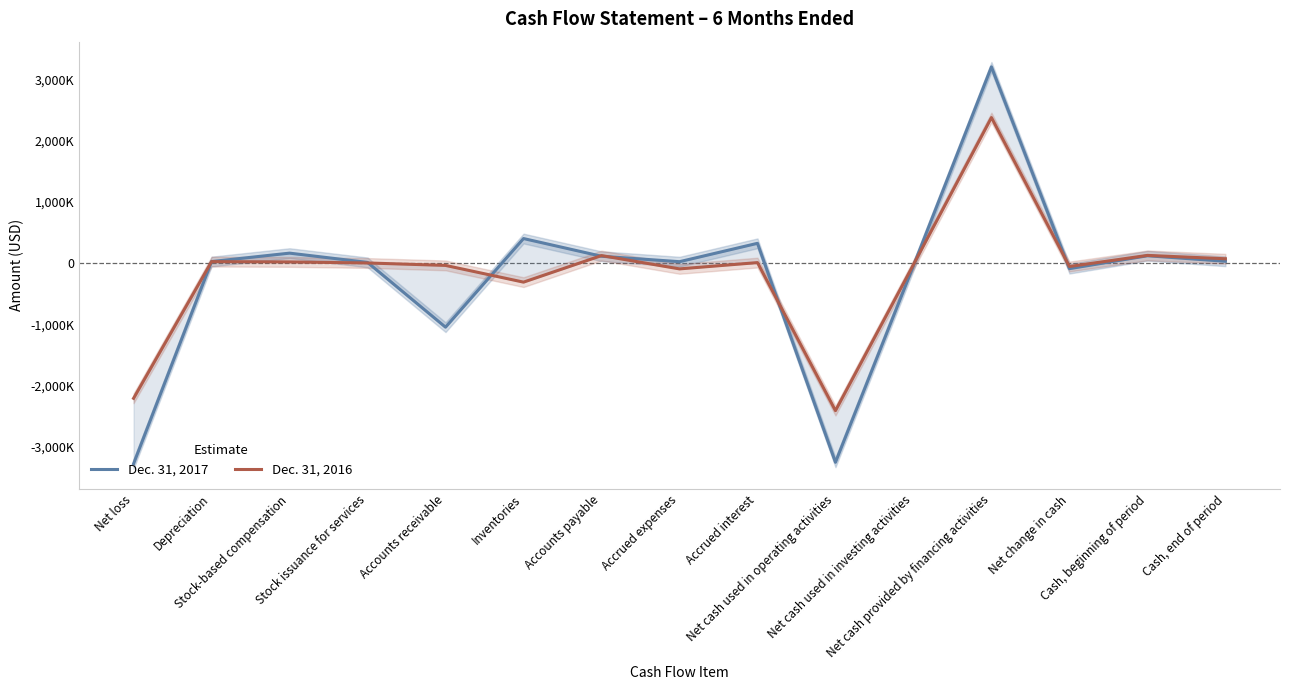

Between Stock-based compensation and Net cash provided by financing activities, which series saw the biggest shift?

Dec. 31, 2017